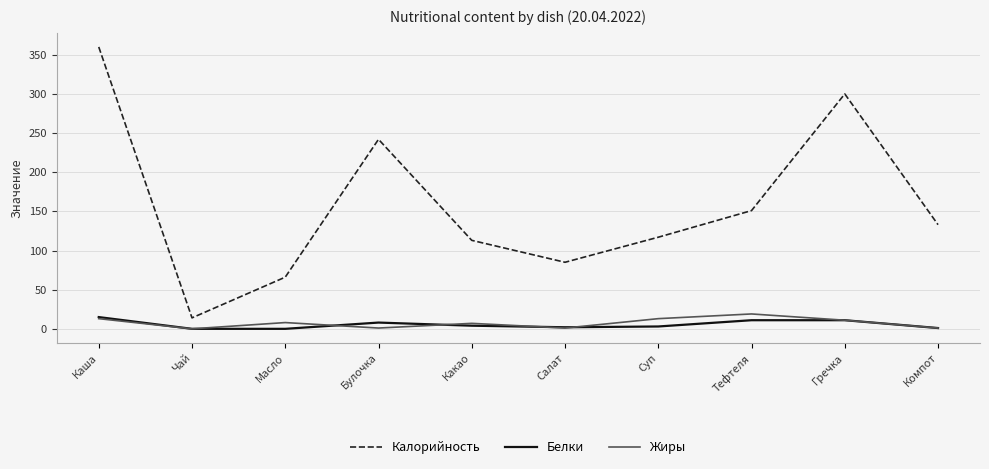

What is the difference between the Жиры values at Масло and Каша?

5